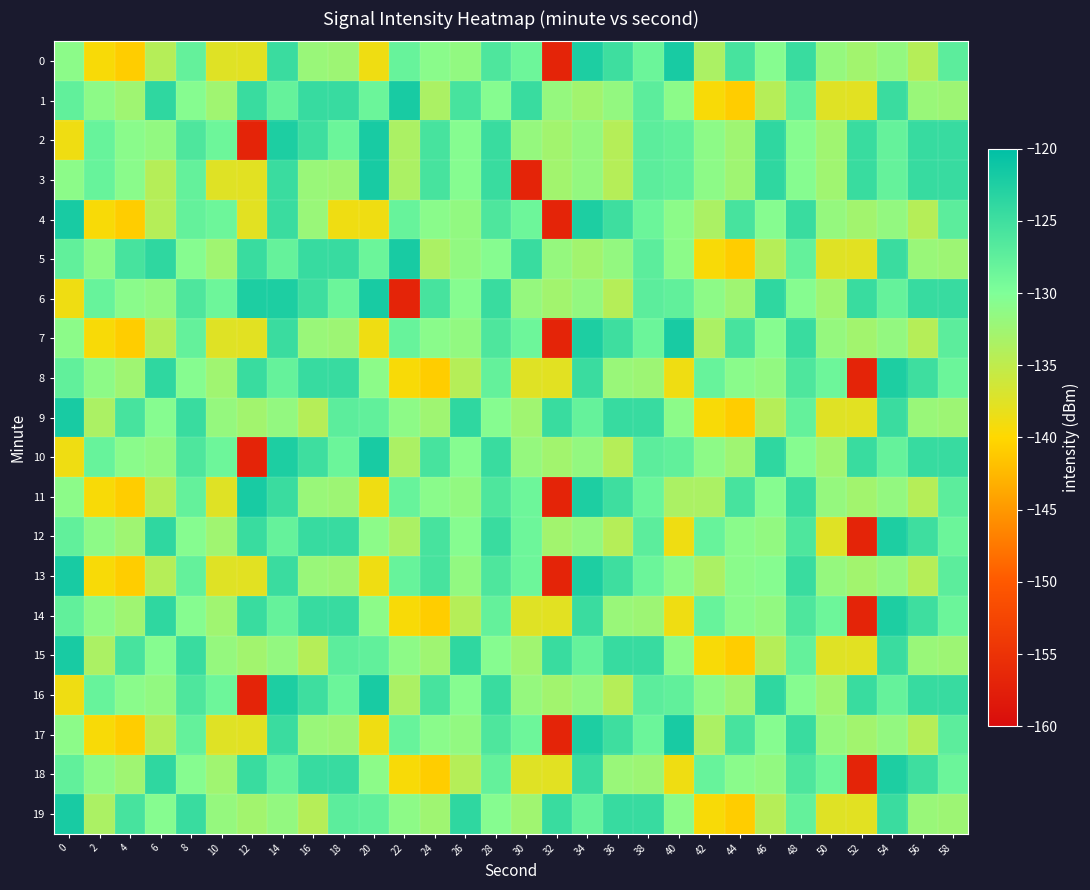

Which has a higher value, 14 or 4?

14